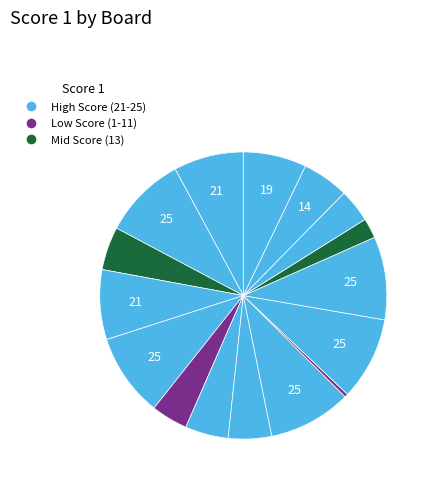

How many slices are in this pie chart?

16